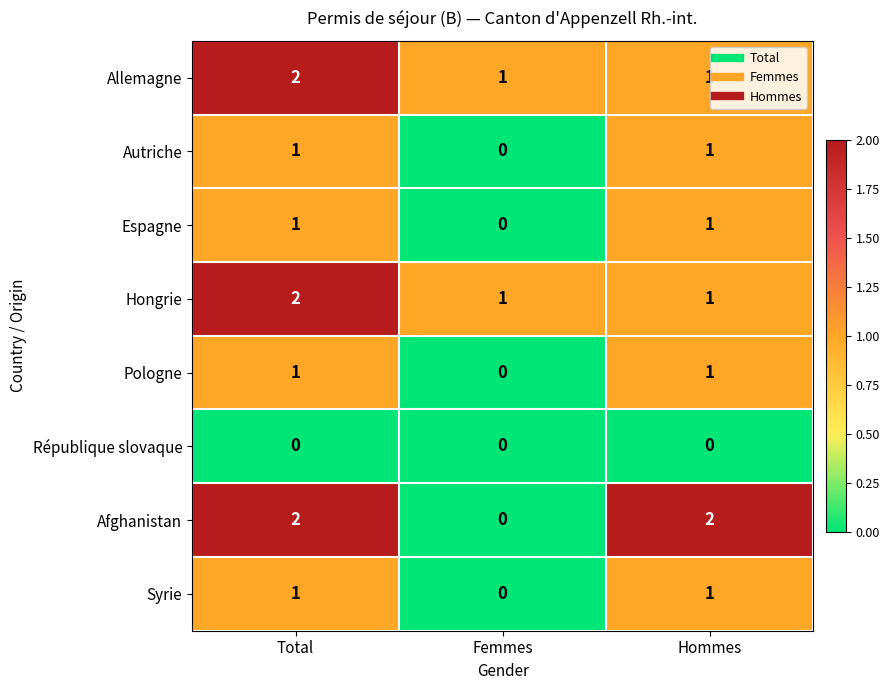

Which series has the largest range (max minus min)?

Afghanistan